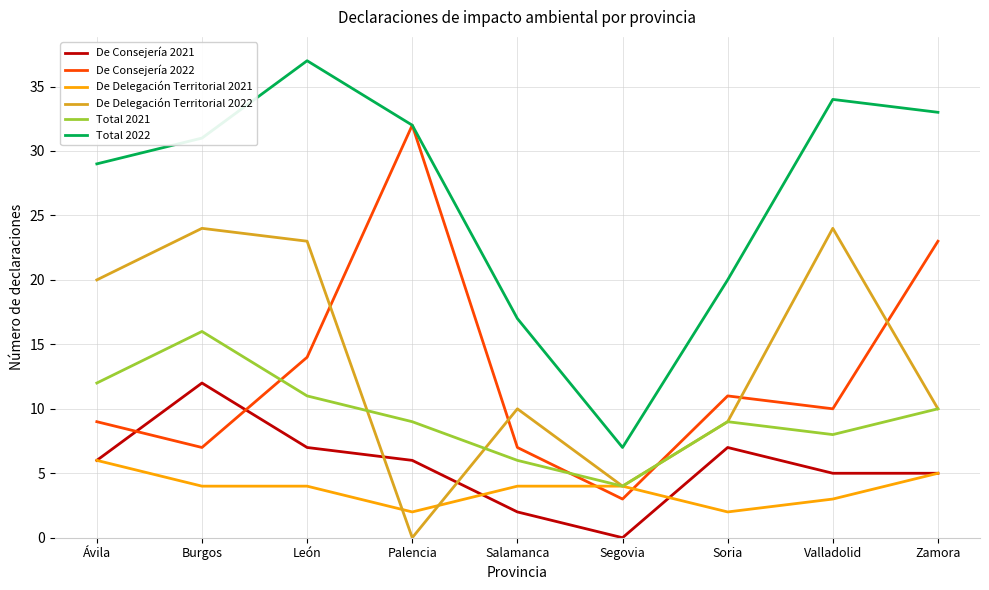

What is the maximum value for De Delegación Territorial 2022?

24